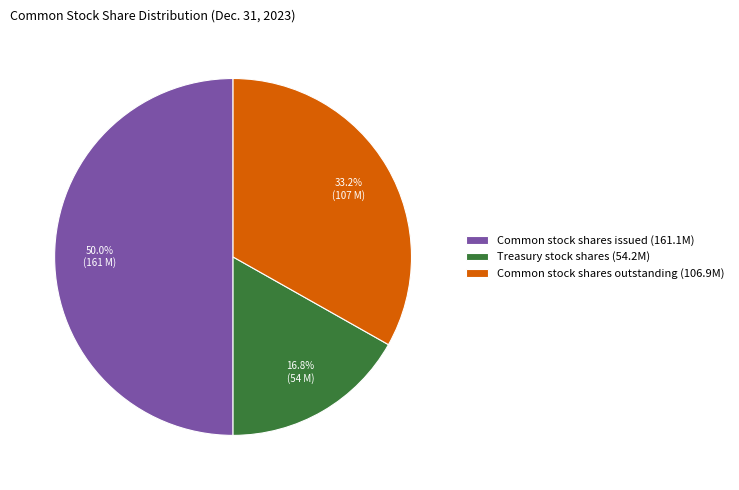

Is the sum of Common stock shares issued and Common stock shares outstanding greater than half?

Yes